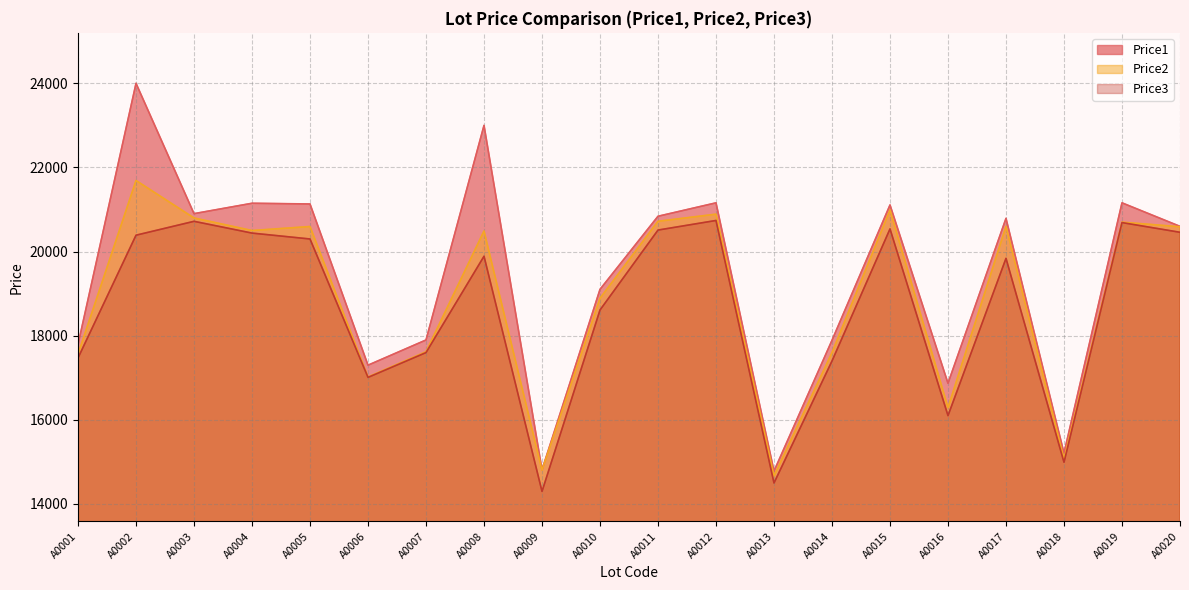

True or false: Price1 and Price3 intersect in this chart.

False